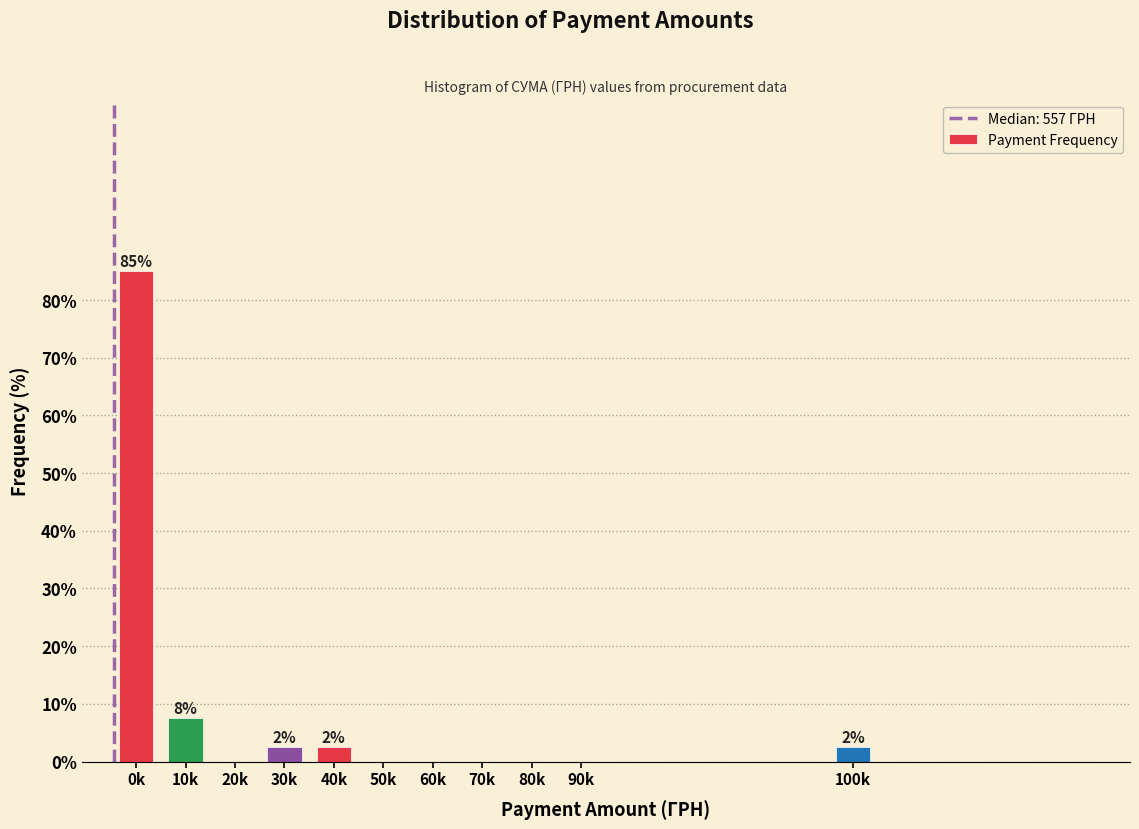

Reading right to left, what are all the values shown in this chart?

100k=2.5	90k=0.0	80k=0.0	70k=0.0	60k=0.0	50k=0.0	40k=2.5	30k=2.5	20k=0.0	10k=7.5	0k=85.0